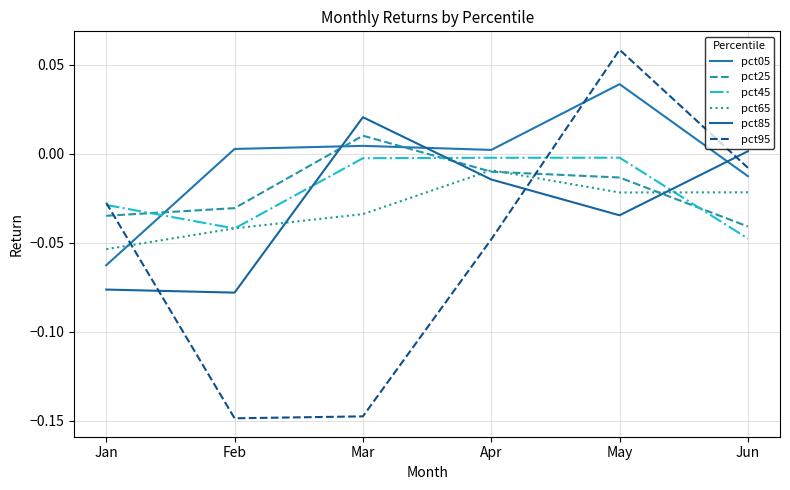

What is the difference between the maximum and second lowest values in the pct85 series?

0.1